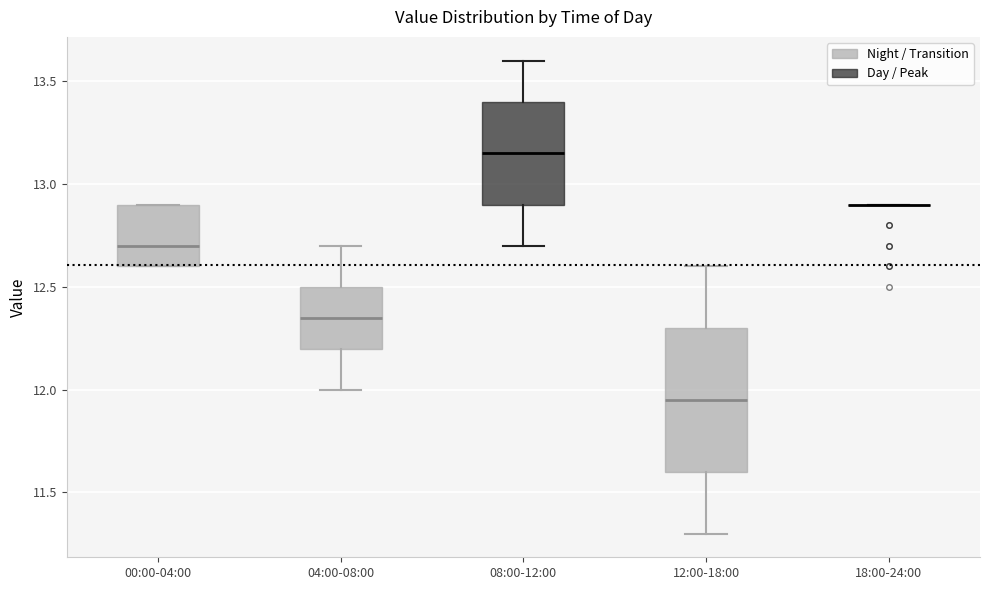

Comparing the boxes themselves (not the whiskers), which one is the tallest?

12:00-18:00